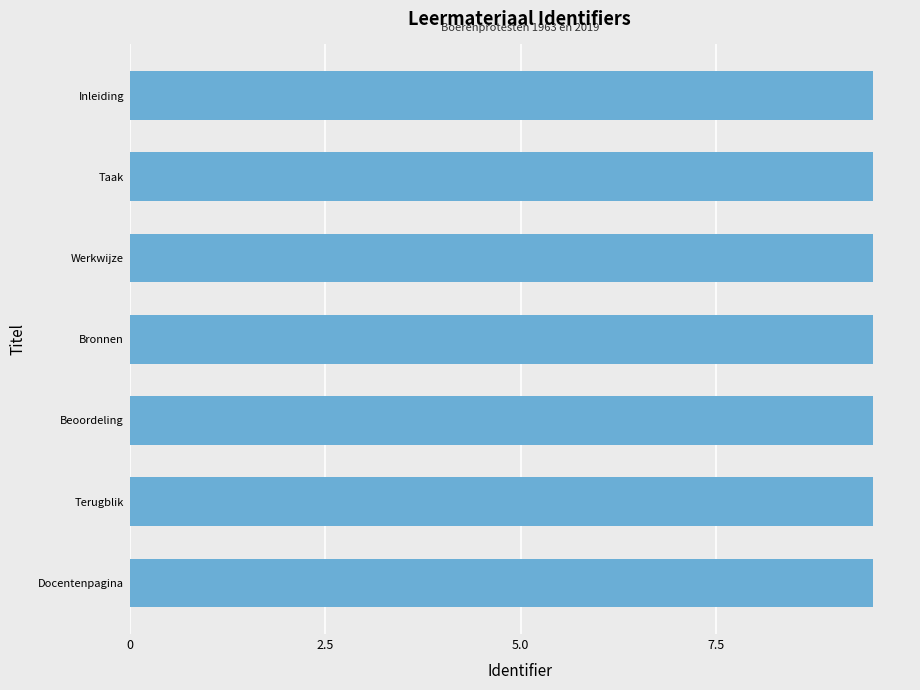

Reading bottom to top, what are all the values shown in this chart?

9.5	9.5	9.5	9.5	9.5	9.5	9.5